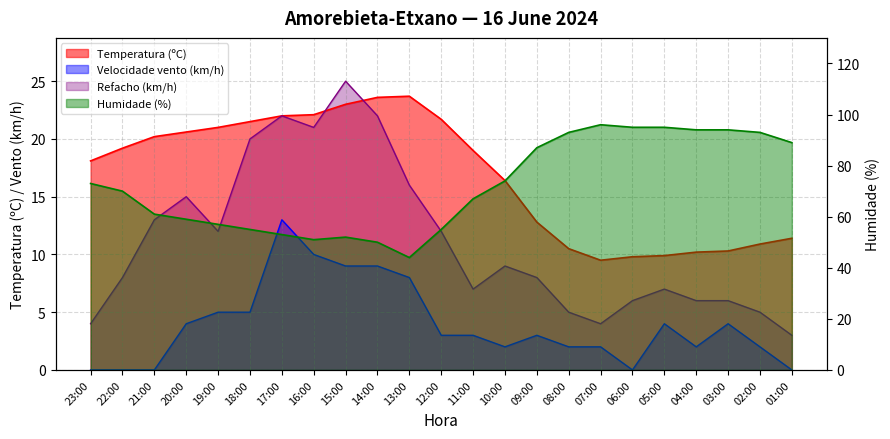

Reading left to right, transcribe all the data shown in this chart.

Temperatura (ºC): 18.1	19.2	20.2	20.6	21.0	21.5	22.0	22.1	23.0	23.6	23.7	21.7	19.0	16.4	12.8	10.5	9.5	9.8	9.9	10.2	10.3	10.9	11.4
Humidade (%): 73.0	70.0	61.0	59.0	57.0	55.0	53.0	51.0	52.0	50.0	44.0	55.0	67.0	74.0	87.0	93.0	96.0	95.0	95.0	94.0	94.0	93.0	89.0
Velocidade do vento (km/h): 0.0	0.0	0.0	4.0	5.0	5.0	13.0	10.0	9.0	9.0	8.0	3.0	3.0	2.0	3.0	2.0	2.0	0.0	4.0	2.0	4.0	2.0	0.0
Refacho (km/h): 4.0	8.0	13.0	15.0	12.0	20.0	22.0	21.0	25.0	22.0	16.0	12.0	7.0	9.0	8.0	5.0	4.0	6.0	7.0	6.0	6.0	5.0	3.0